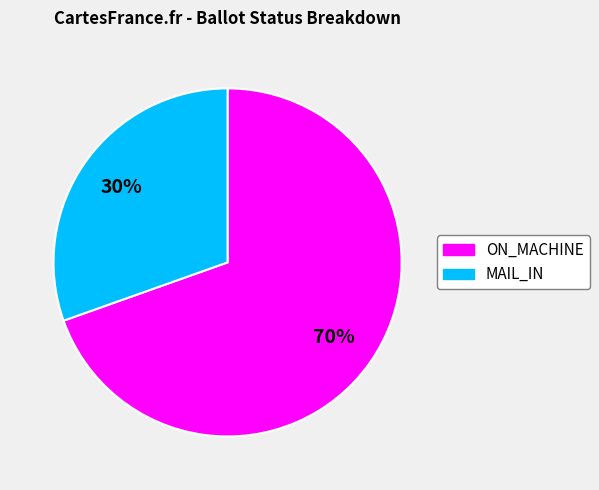

To the nearest percent, what is the average slice percentage?

50%